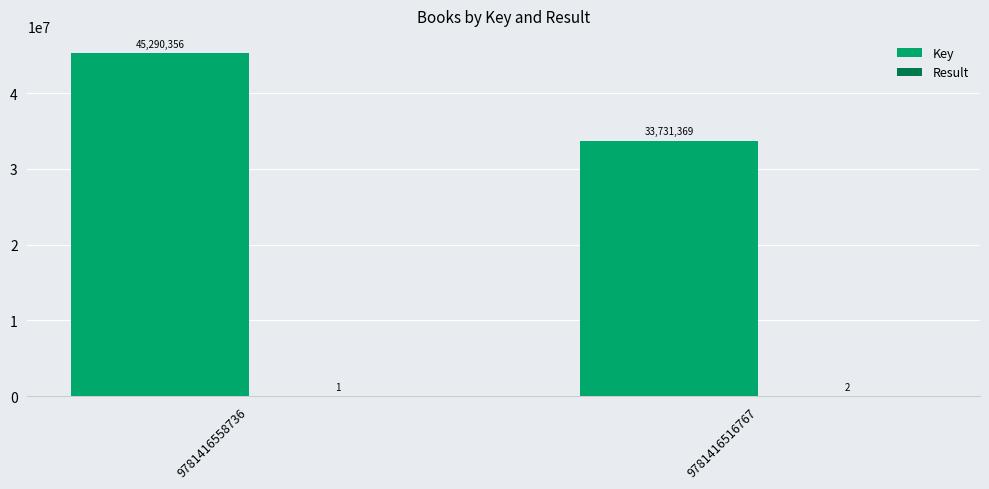

The value of Key at 9781416558736 is 17658028. True or false?

False